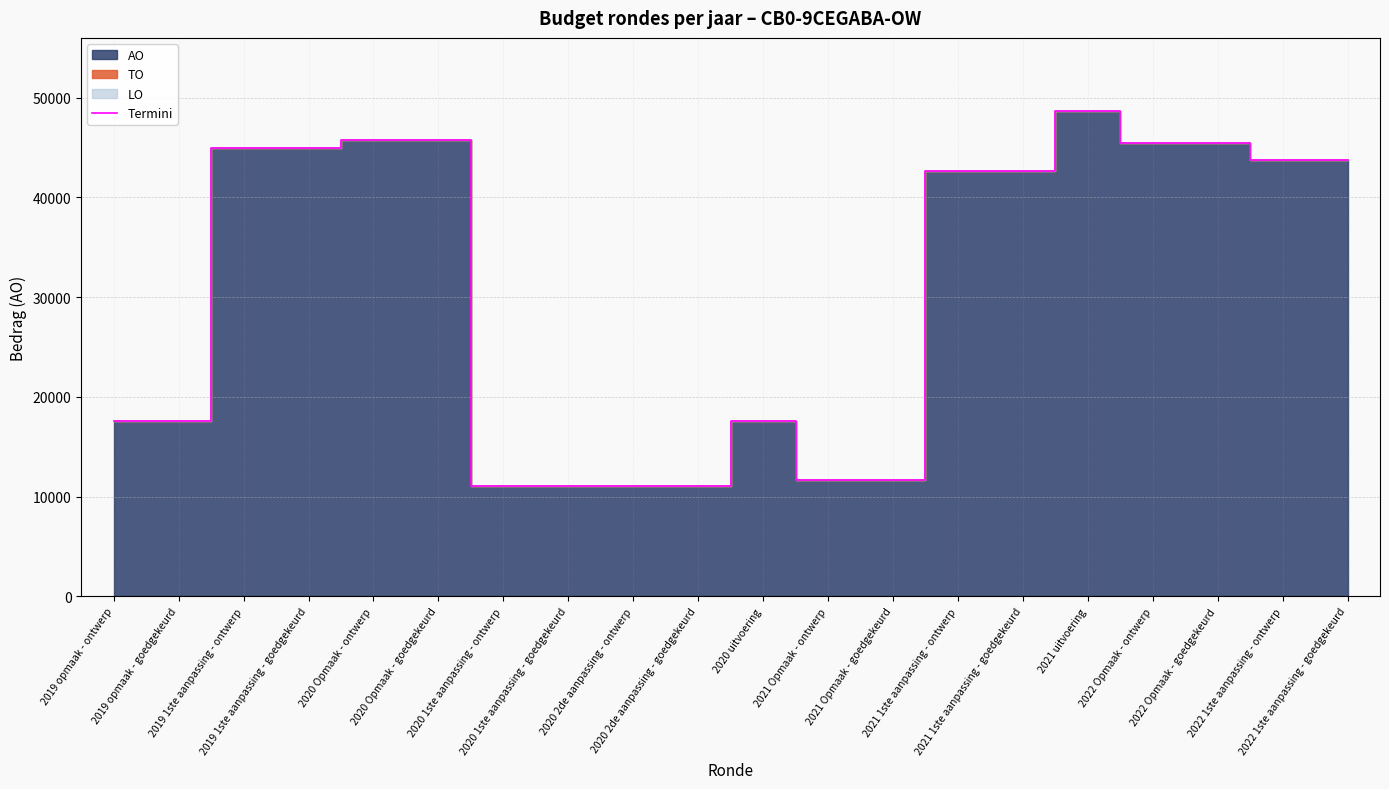

Which label corresponds to the smallest value in the chart?

2020 1ste aanpassing - ontwerp